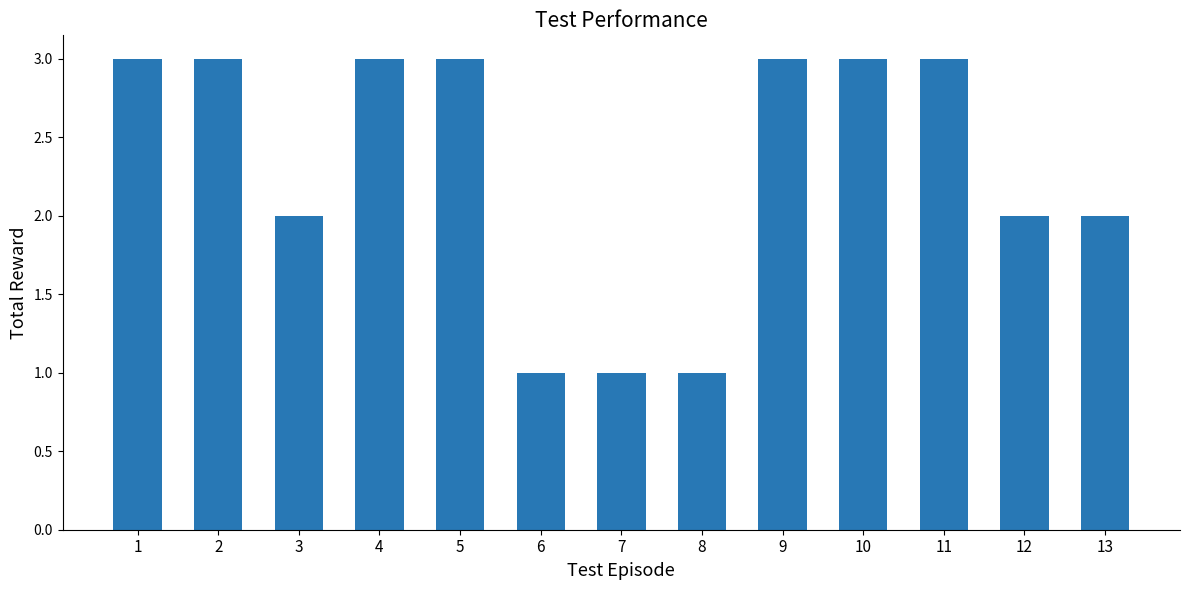

What is the difference between the values at 12 and 9?

1